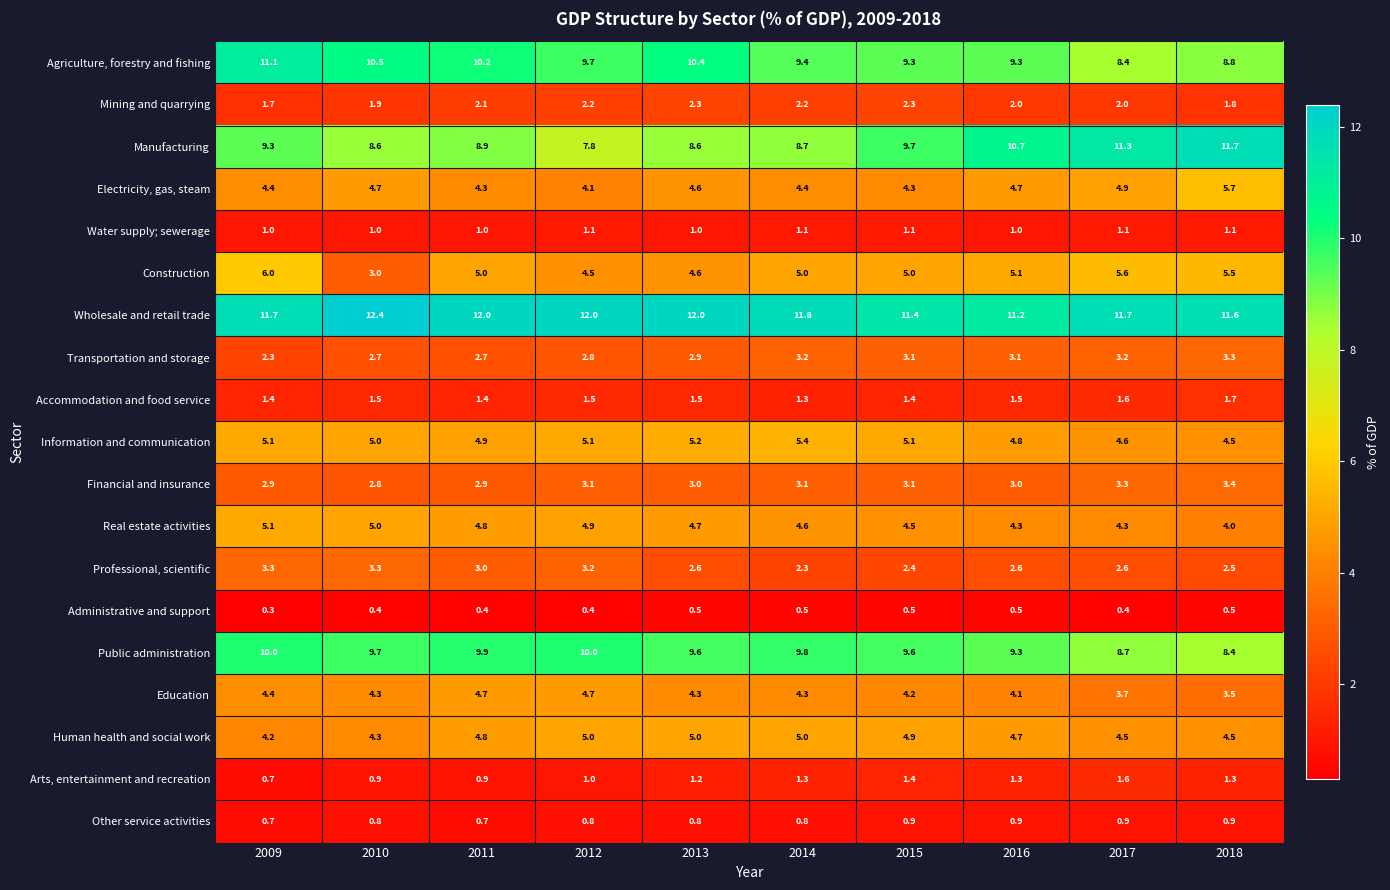

At which label does Public administration first exceed 9?

2009